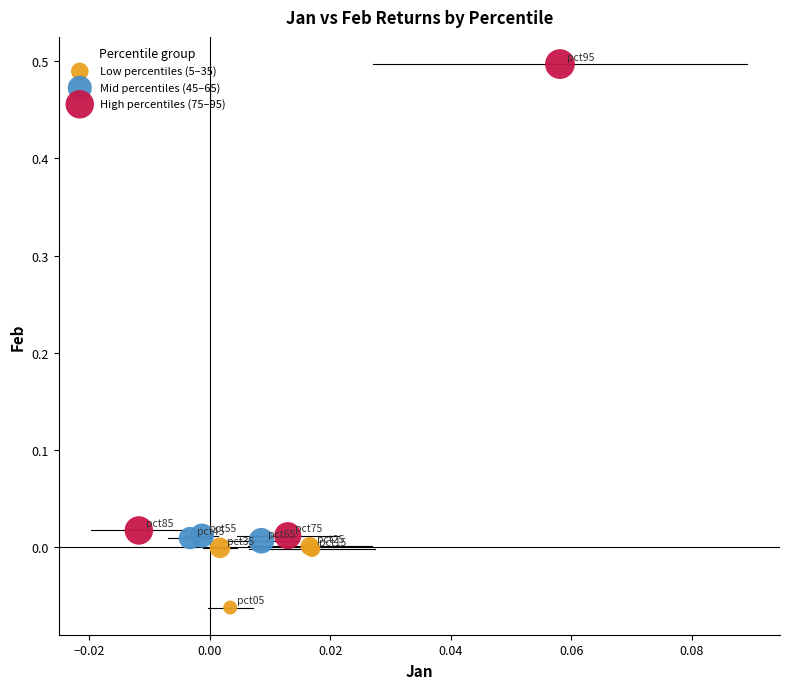

Which series has the widest spread of Y values?

High percentiles (75–95)